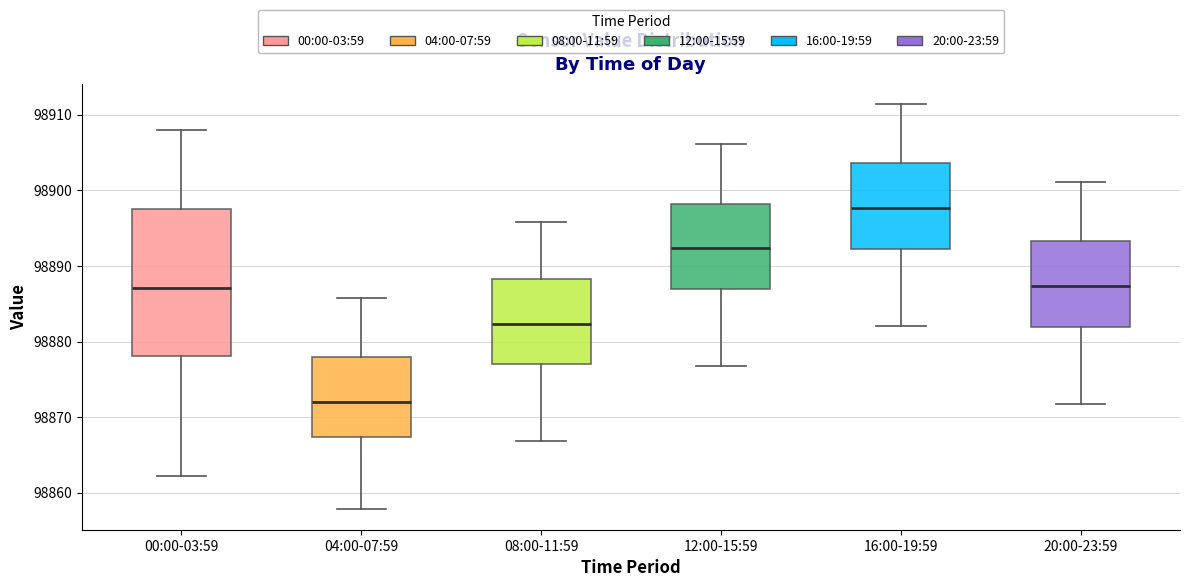

Where does the upper whisker of the box for 00:00-03:59 end on the y-axis? The values are not printed on the chart, so give them approximately, as read against the axis.

98908